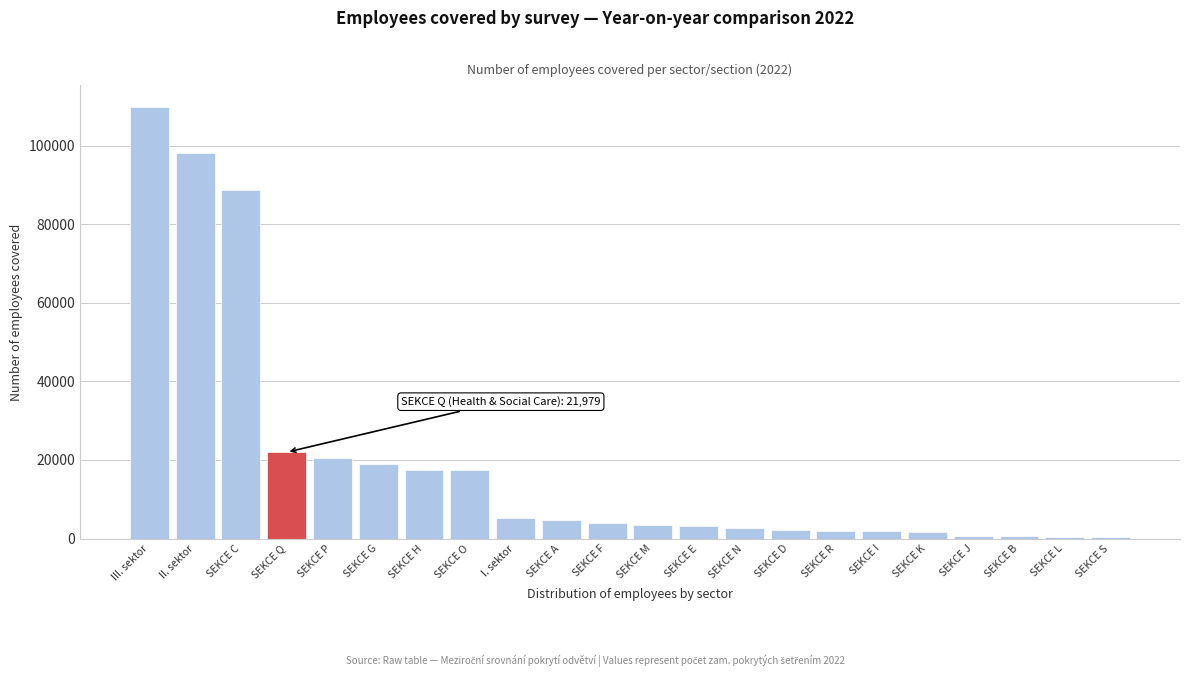

What is the sum of all values?

426450